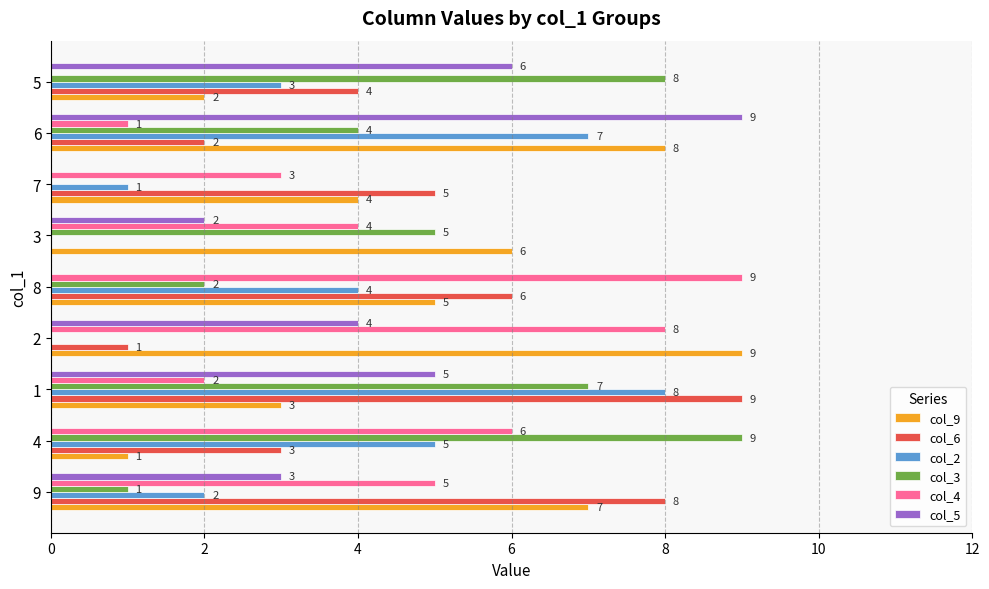

Read the col_5 value at 2.

4